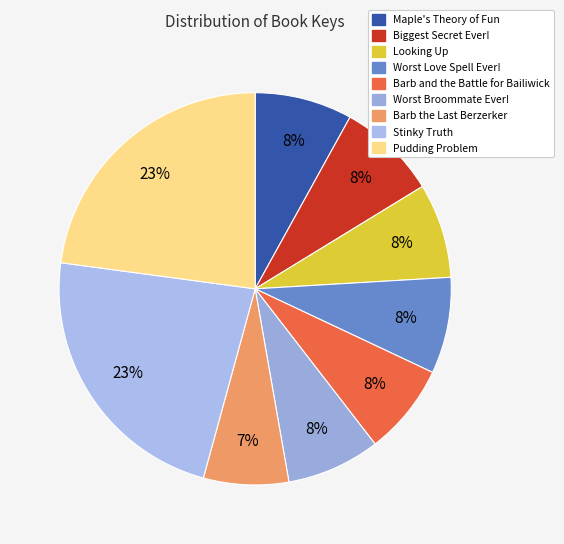

Count the number of slices in the pie.

9